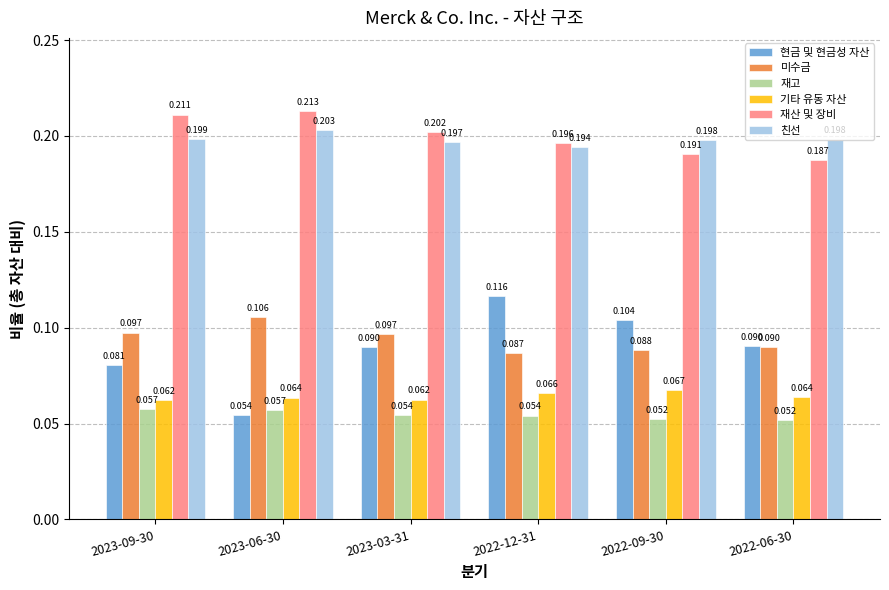

At 2023-03-31, list the series in order from largest to smallest.

재산 및 장비, 친선, 미수금, 현금 및 현금성 자산, 기타 유동 자산, 재고